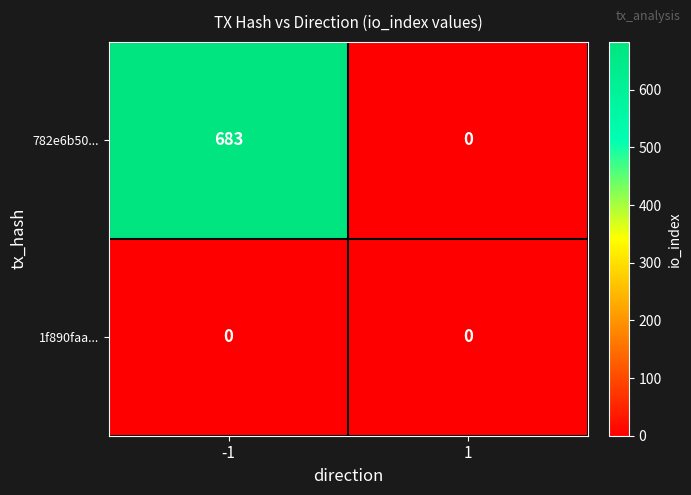

Is it true that 1f890faa... equals 0 at 1?

True